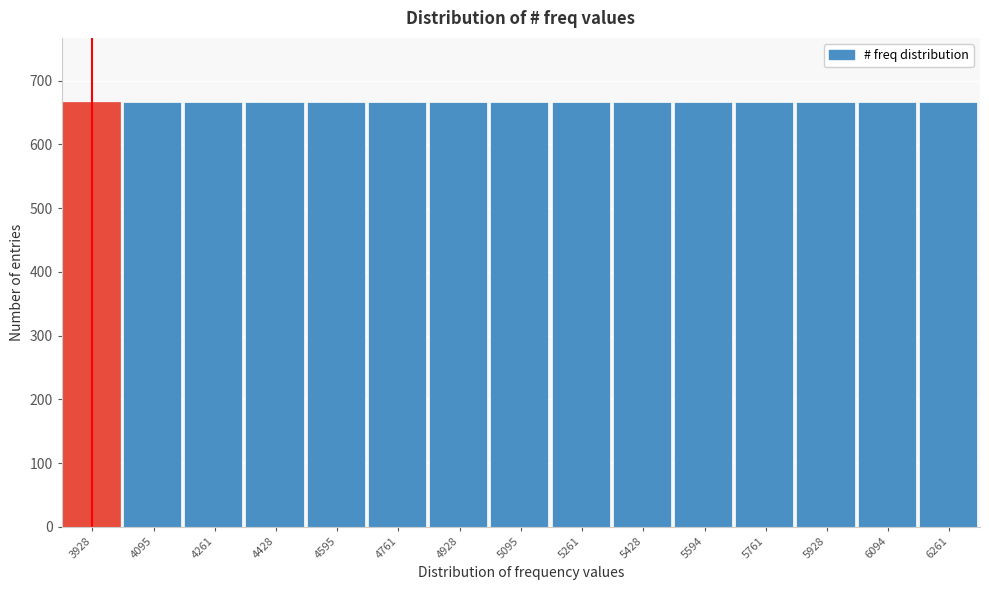

The value at 6094 is 956. True or false?

False